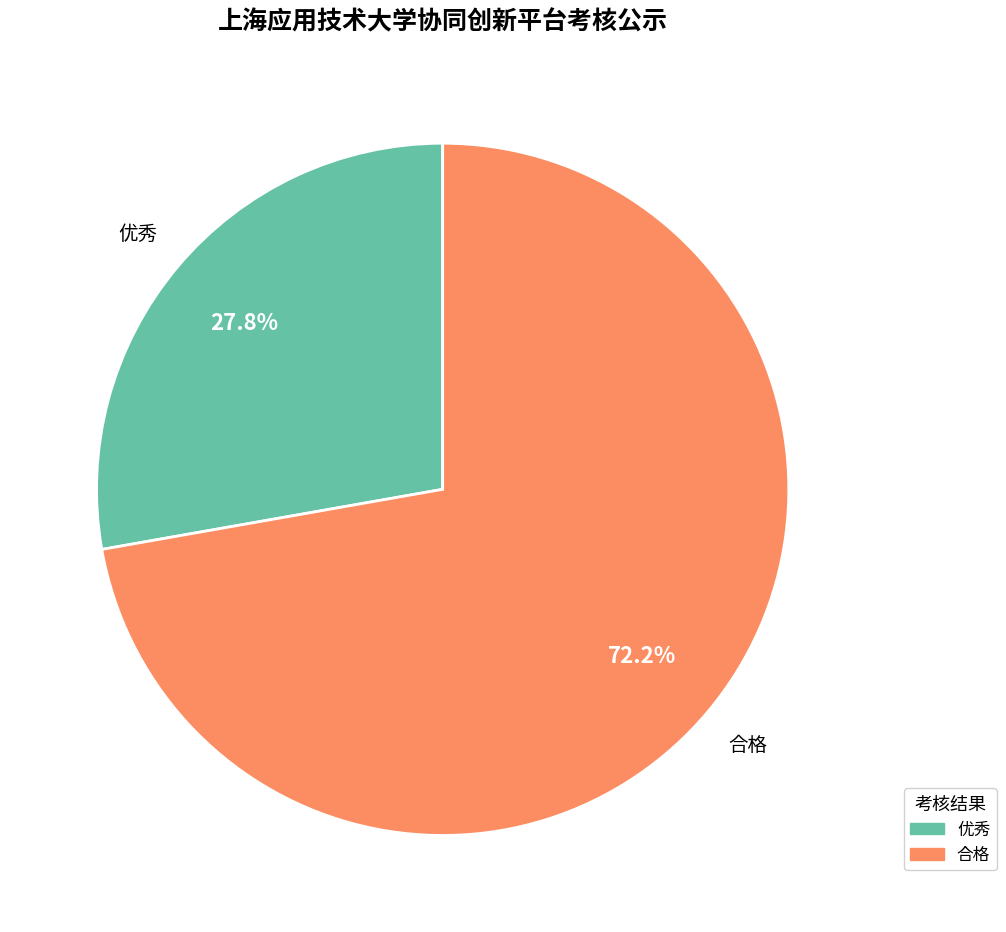

Which slice is the largest?

合格